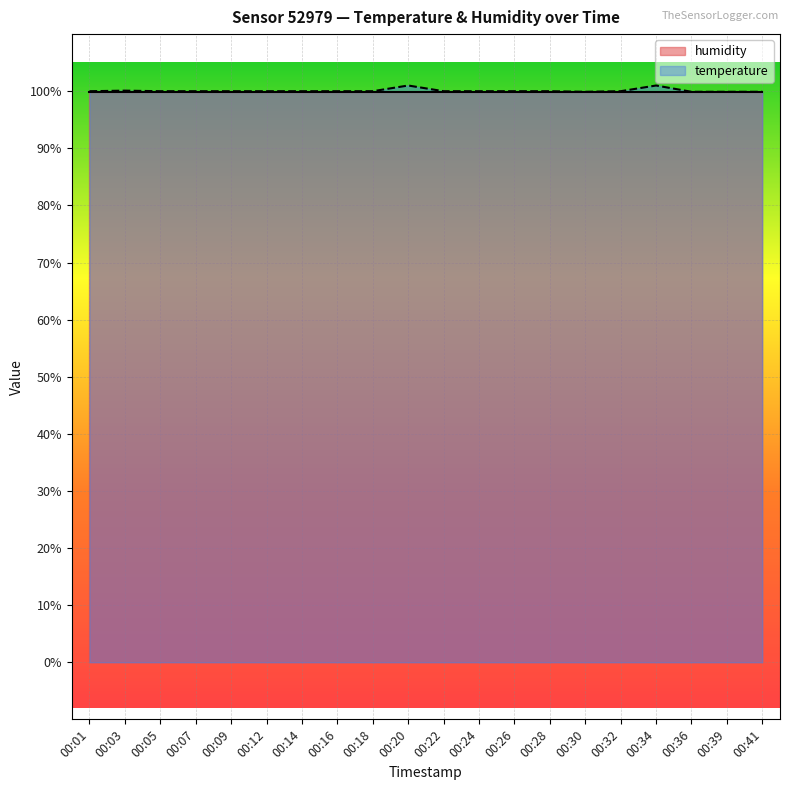

Reading left to right, list all the values displayed in this chart.

100.0	100.1	100.0	100.0	100.0	100.0	100.0	100.0	100.0	101.0	100.0	100.0	100.0	100.0	99.9	100.0	101.0	99.9	99.9	99.9